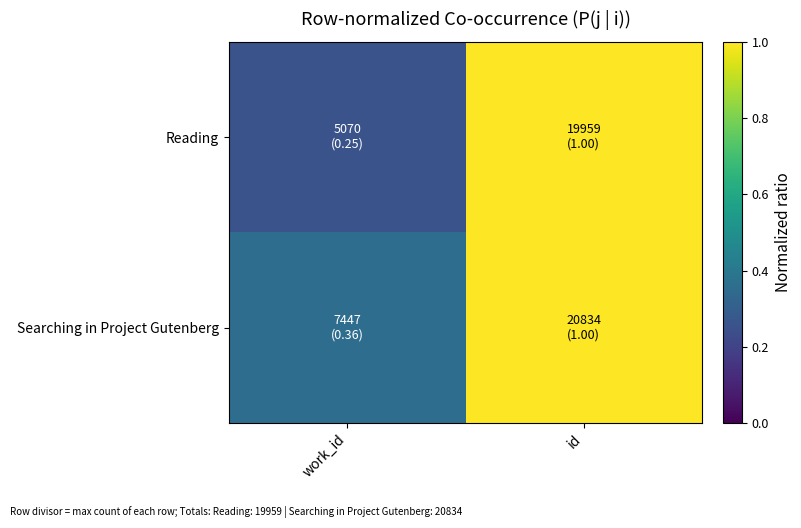

List the series in order of their peak value, lowest first.

Reading, Searching in Project Gutenberg